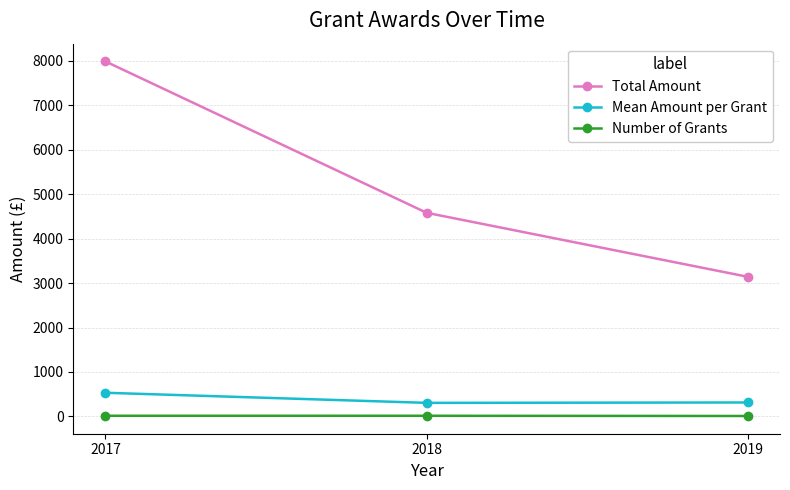

What is the difference between the maximum and second lowest values in the Mean Amount per Grant series?

218.3